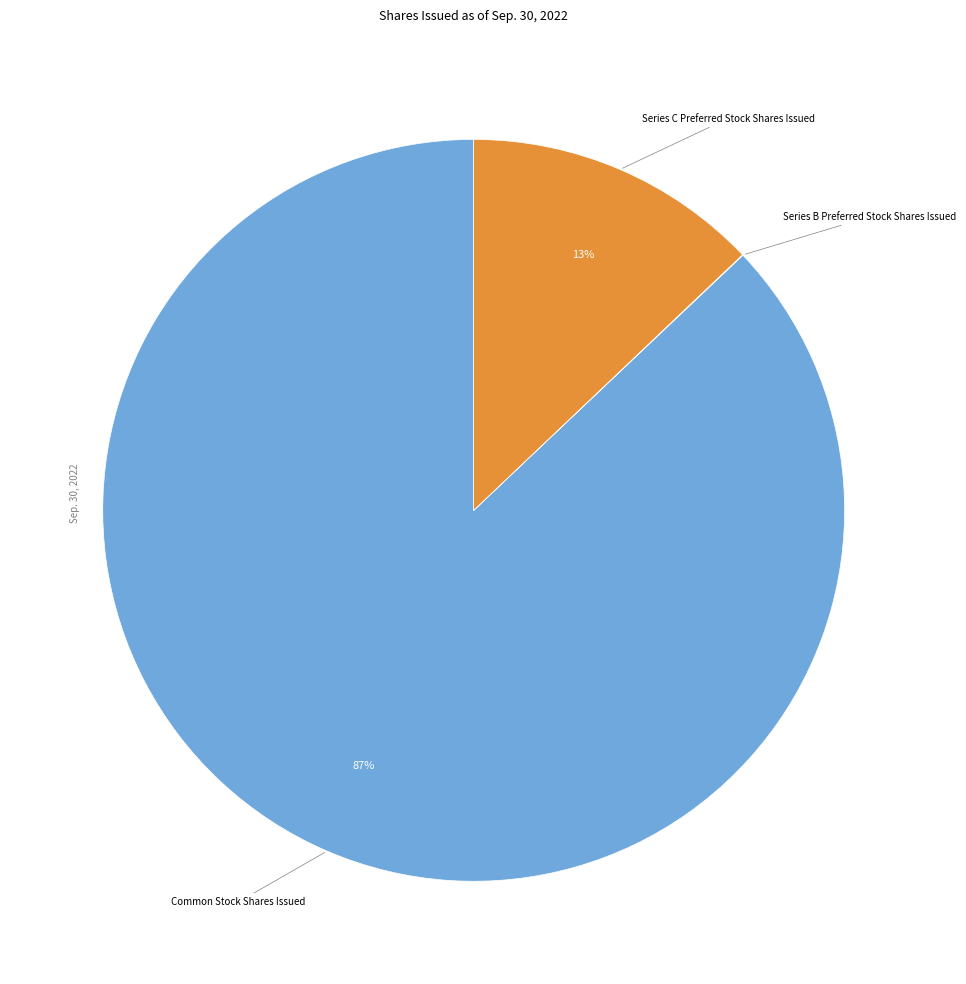

To the nearest percent, what is the difference between the largest and smallest slice percentages?

87%